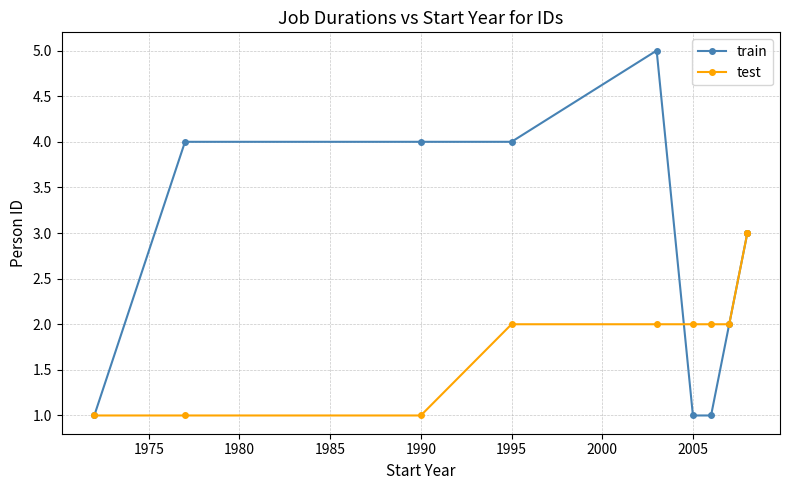

Is the value of test at 9 greater than the value of train at 2000?

Yes